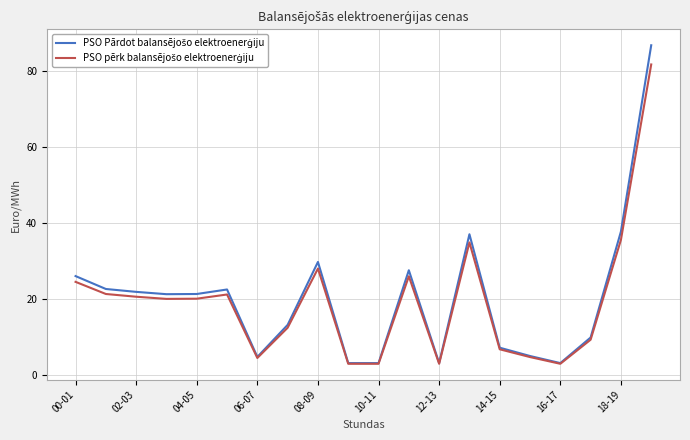

In PSO Pārdot balansējošo elektroenerģiju, how many points are lower than both neighbors (excluding endpoints)?

4